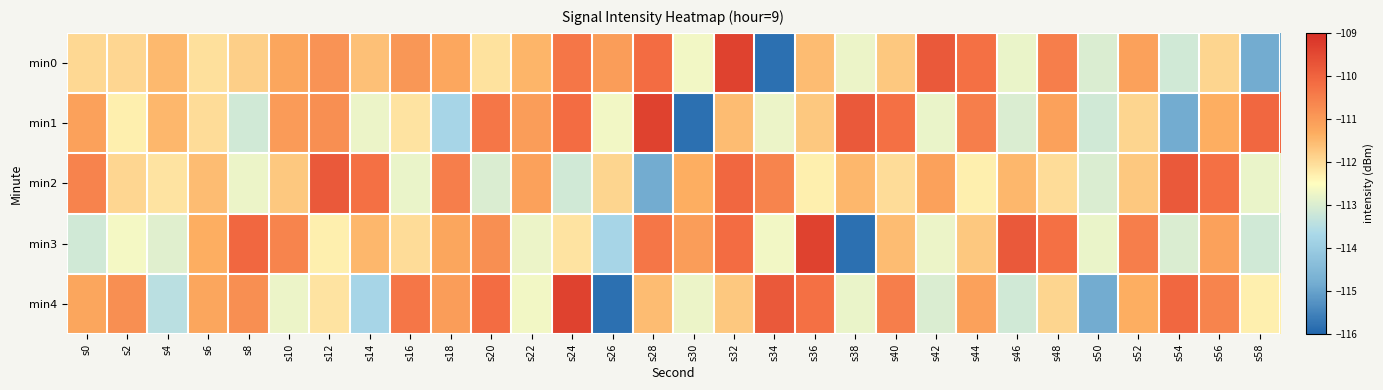

At which category does the chart reach its minimum across all series?

s34